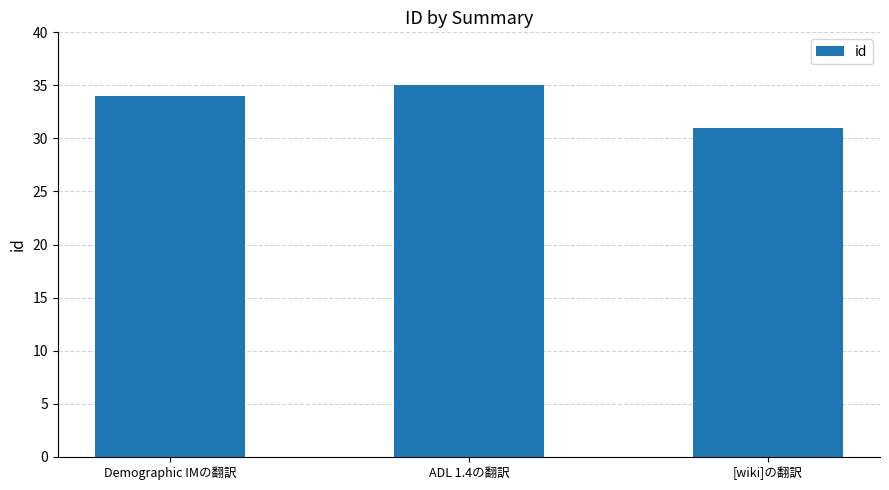

Approximately how many times larger is the value at Demographic IMの翻訳 compared to [wiki]の翻訳?

1.1